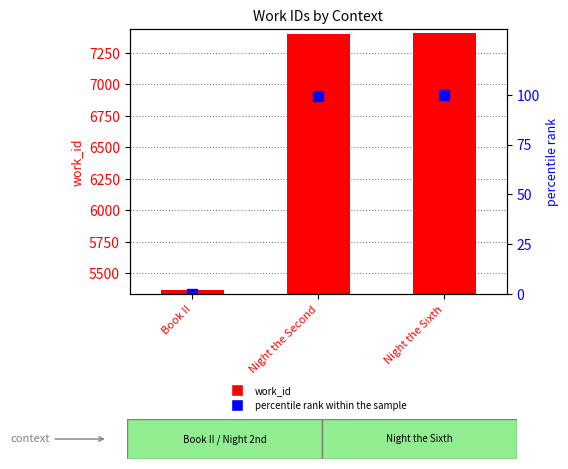

Which series has the largest range (max minus min)?

work_id